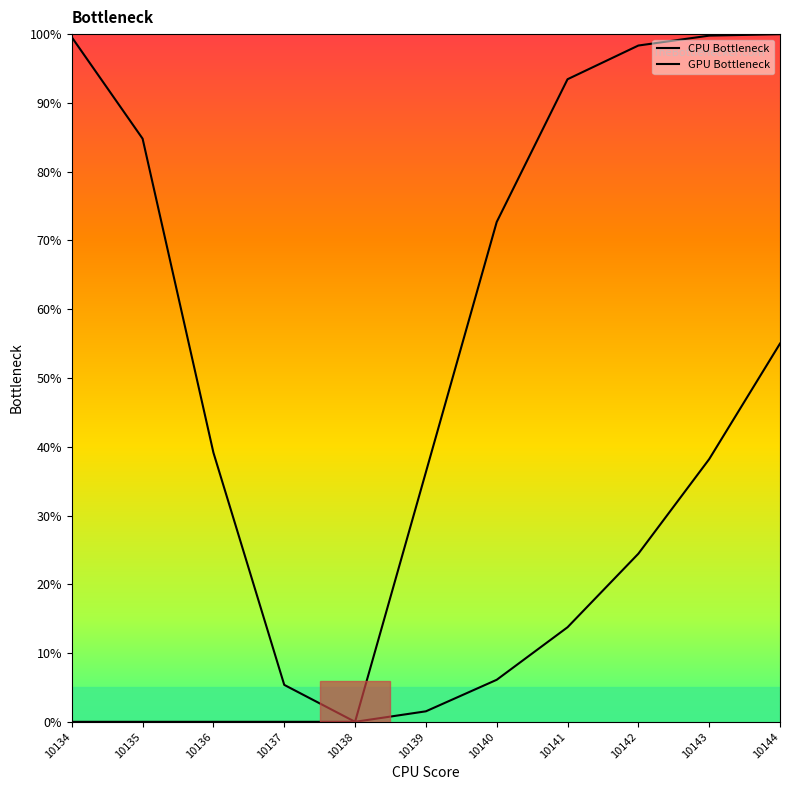

Reading right to left, extract all data points from this chart.

CPU Bottleneck: 100.0	99.8	98.3	93.4	72.7	36.3	0.0	5.4	39.1	84.8	99.6
GPU Bottleneck: 55.0	38.2	24.4	13.7	6.1	1.5	0.0	0.0	0.0	0.0	0.0